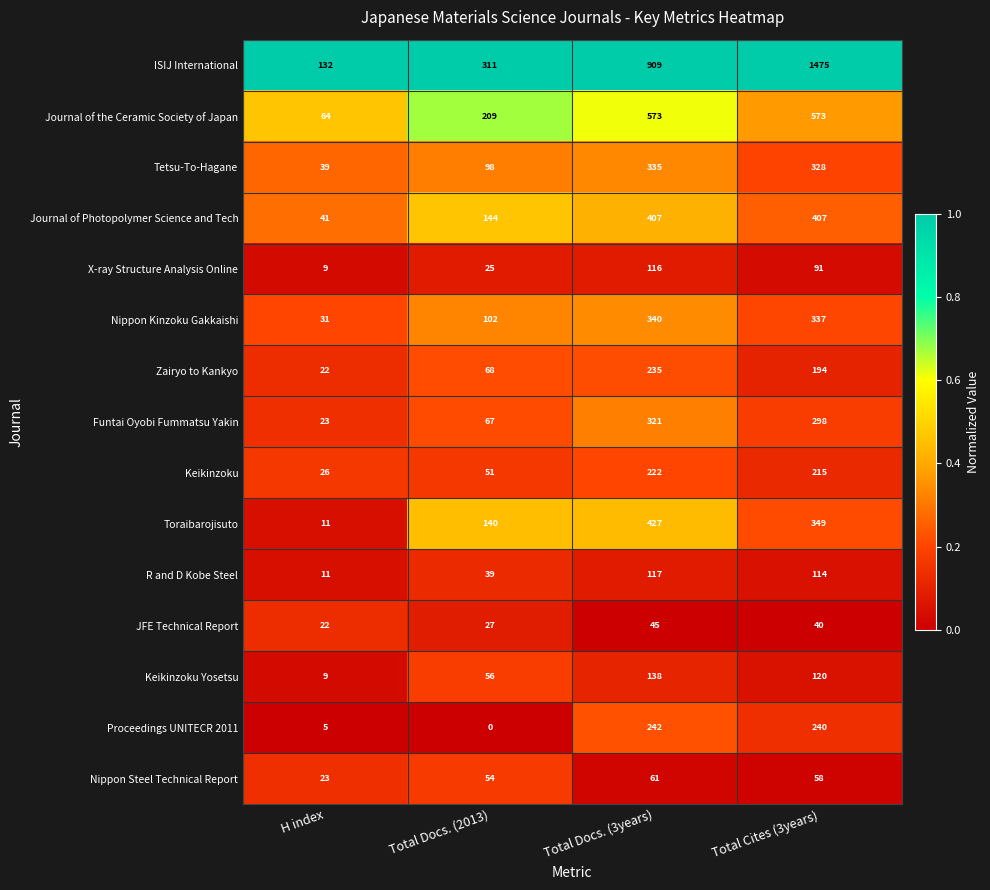

At which category is the sum across all series the highest?

Total Cites (3years)